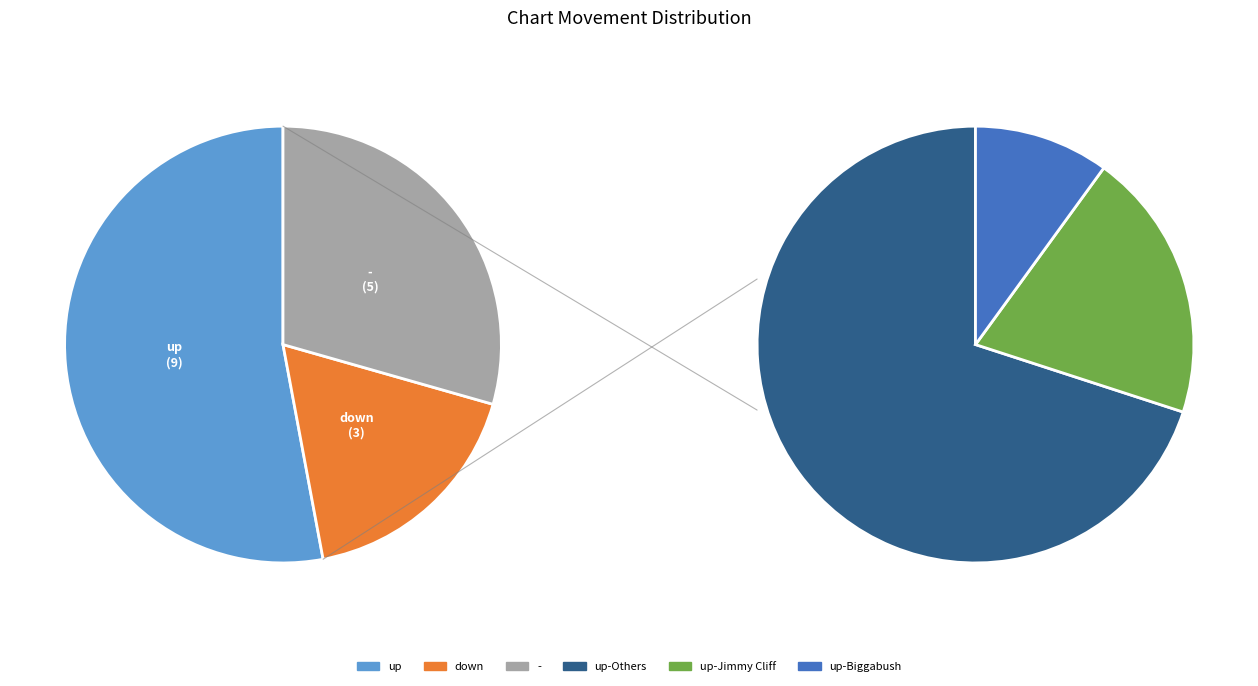

How many segments does this pie chart have?

3